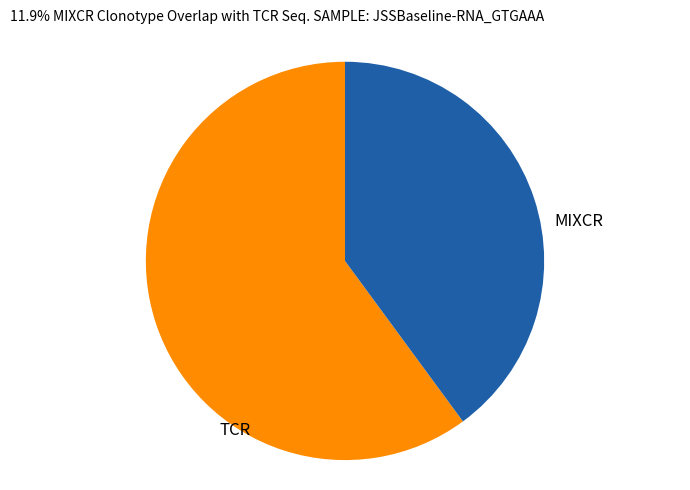

Does any single category account for the majority?

Yes